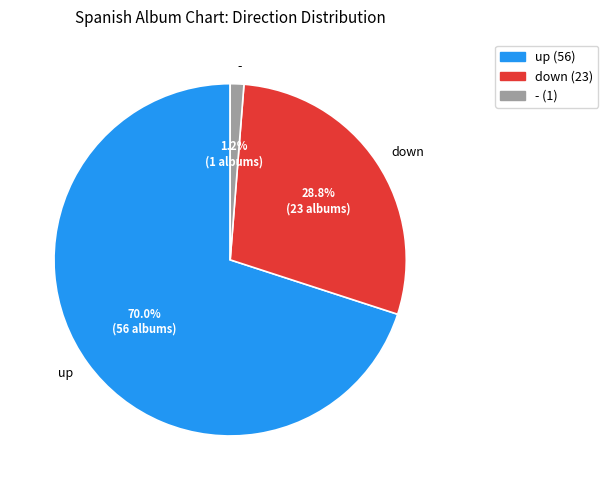

Is it true that down is 29% of the pie?

True